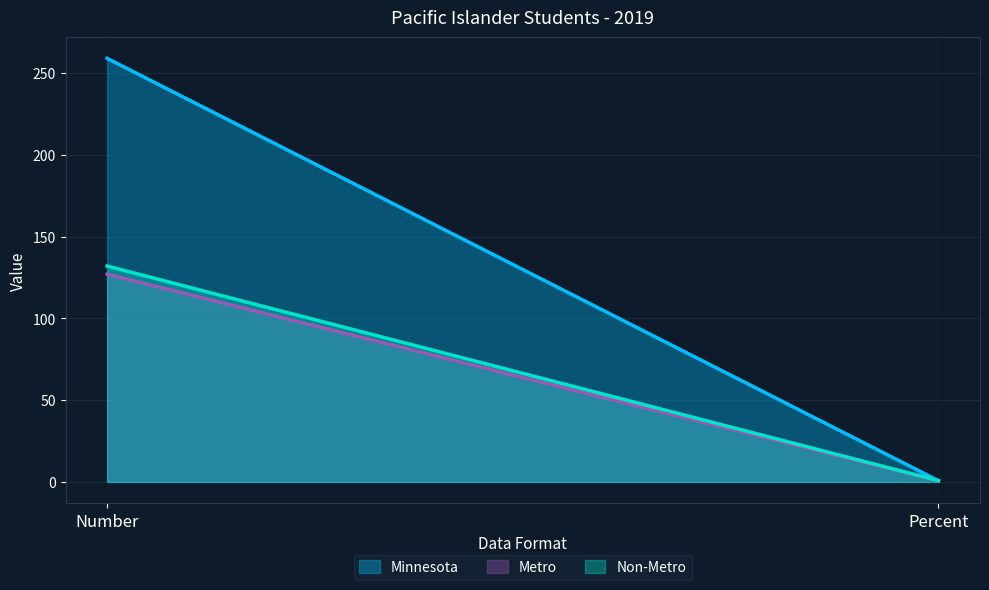

At how many categories does at least one series exceed 100?

1